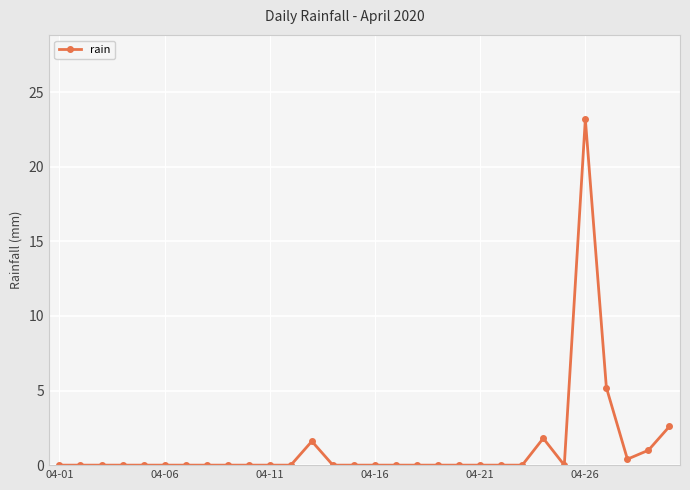

True or false: there are more than 1 points higher than both neighbors.

True